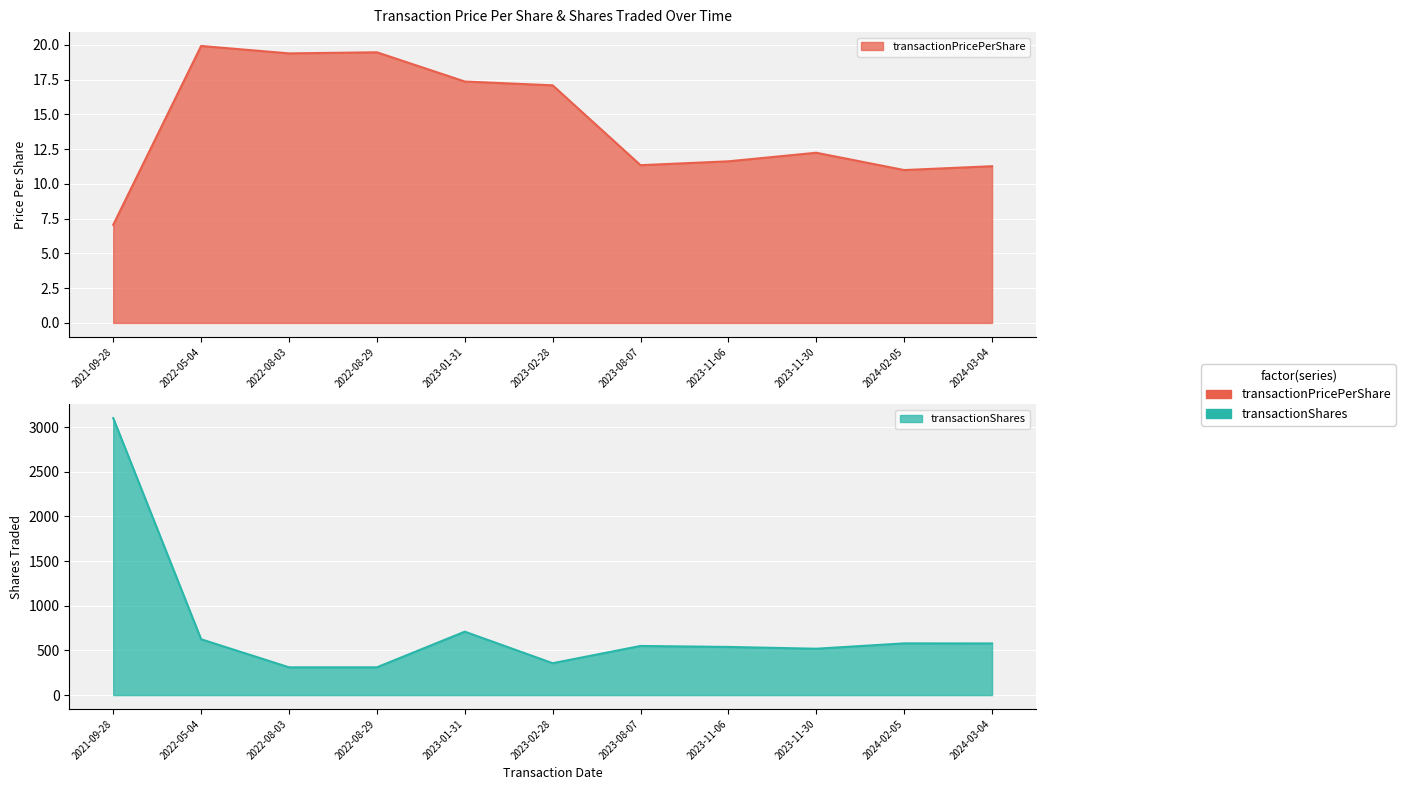

The transactionShares series shows 519.0 at 2023-11-30. True or false?

True